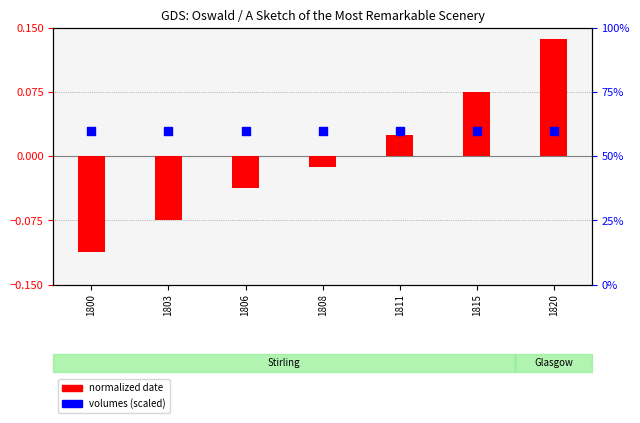

Which series has the largest total across all categories?

volumes (scaled)